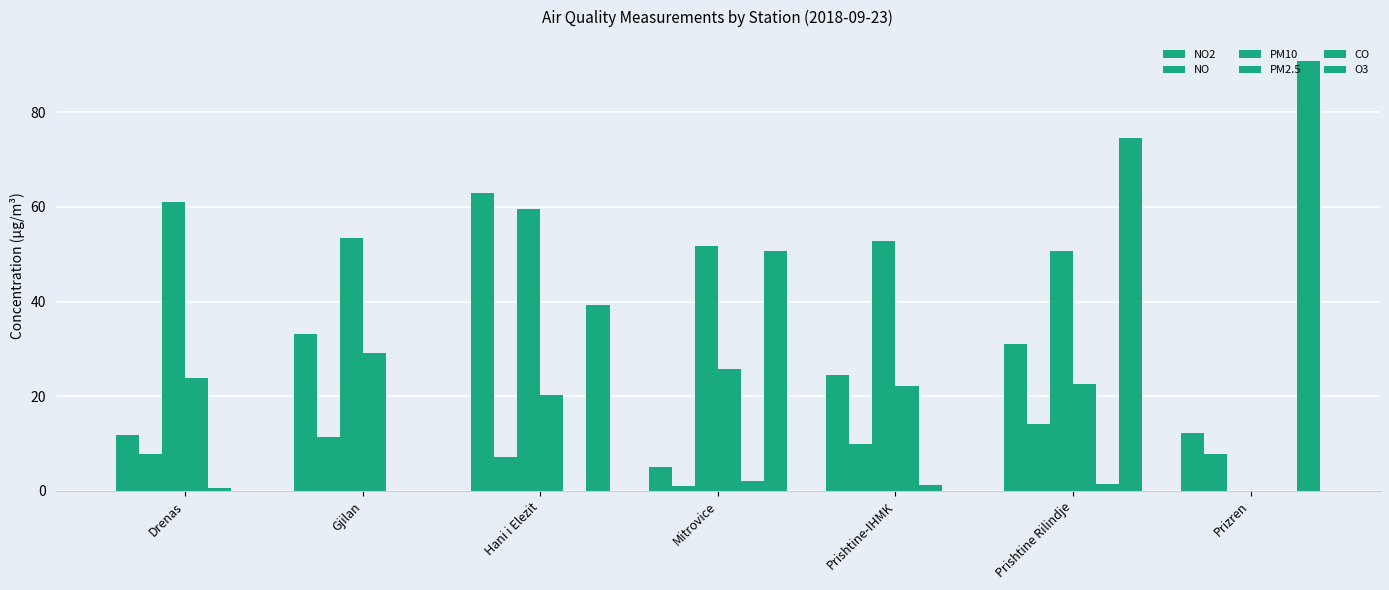

List the series in order of their peak value, highest first.

O3, NO2, PM10, PM2.5, NO, CO